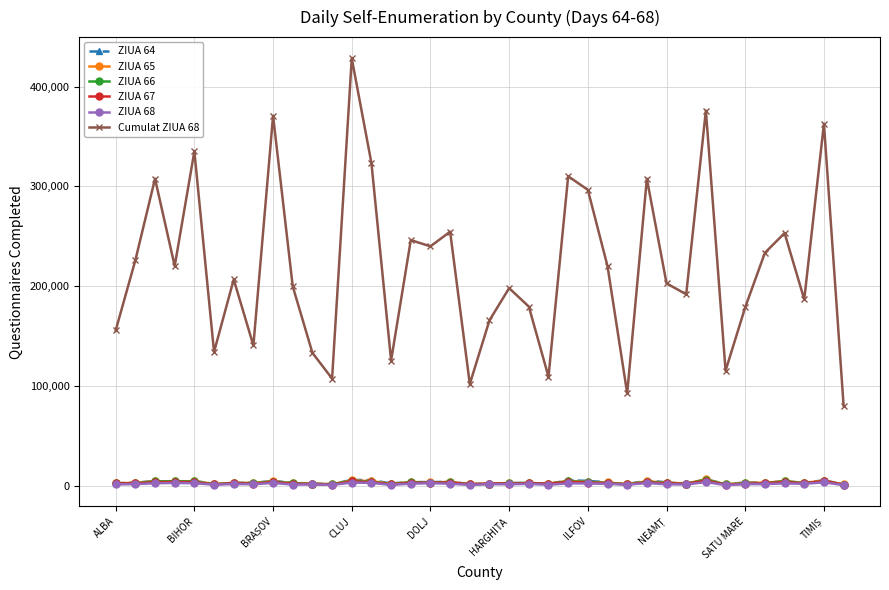

Which series has the largest total across all categories?

Cumulat ZIUA 68